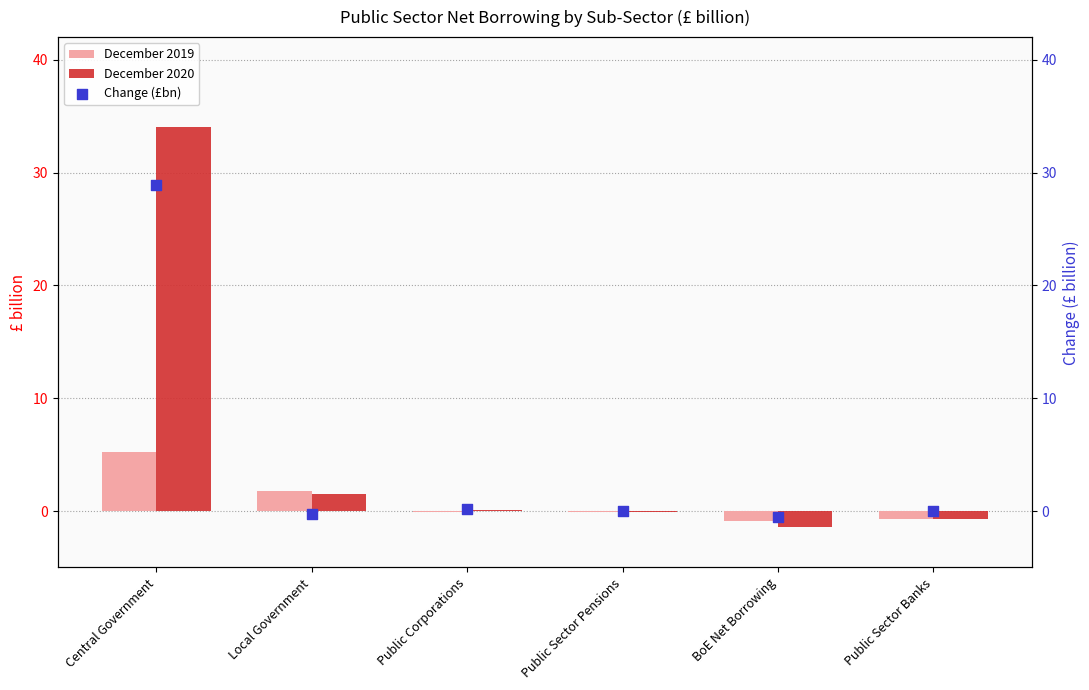

What are all the series names shown in the legend?

December 2019, December 2020, Change (£bn)